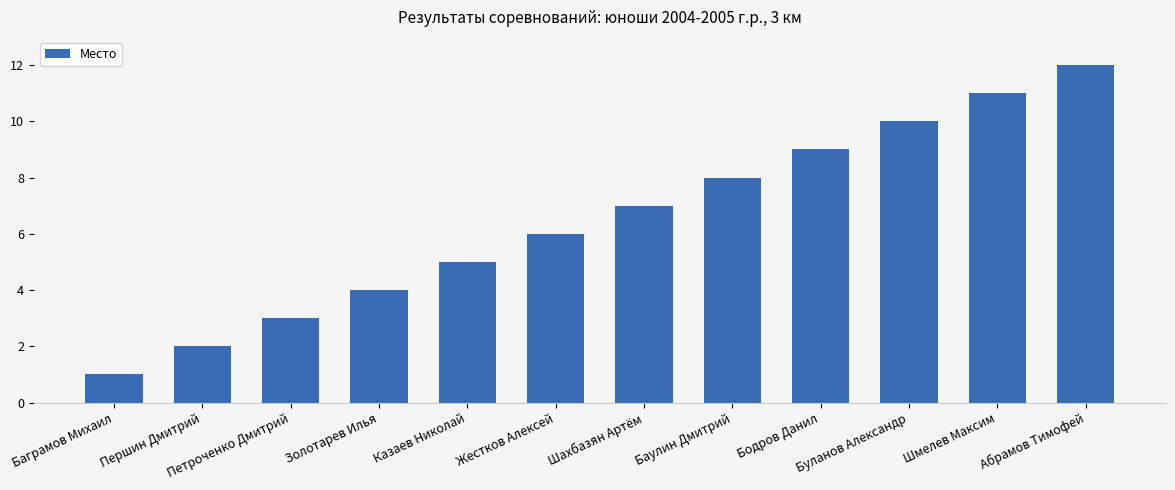

Reading left to right, list all the values displayed in this chart.

1	2	3	4	5	6	7	8	9	10	11	12